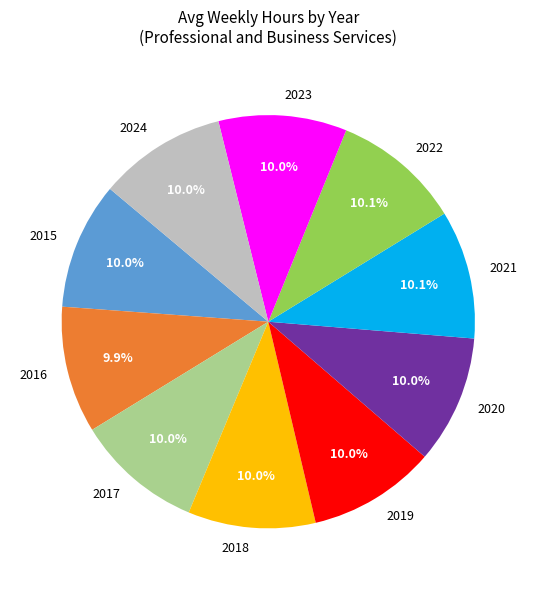

How many segments does this pie chart have?

10